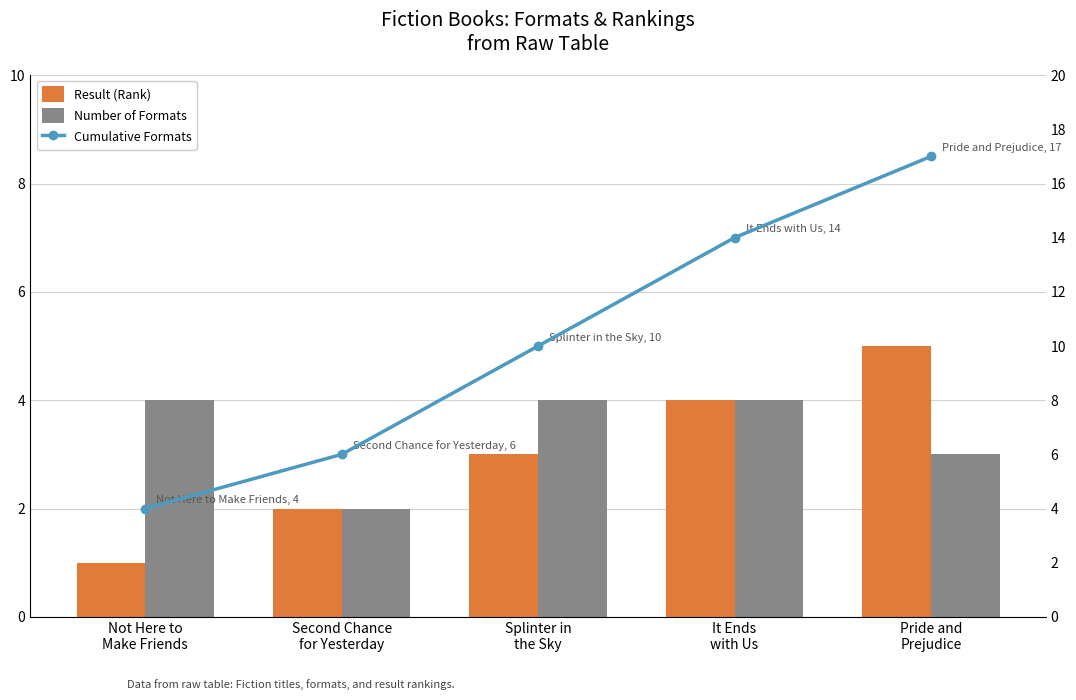

How many values in the Number of Formats series are below 4?

2